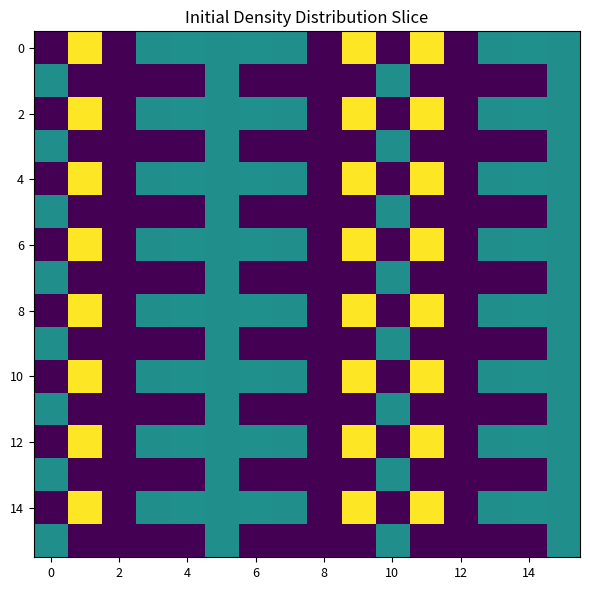

At which category is the sum across all series the highest?

9